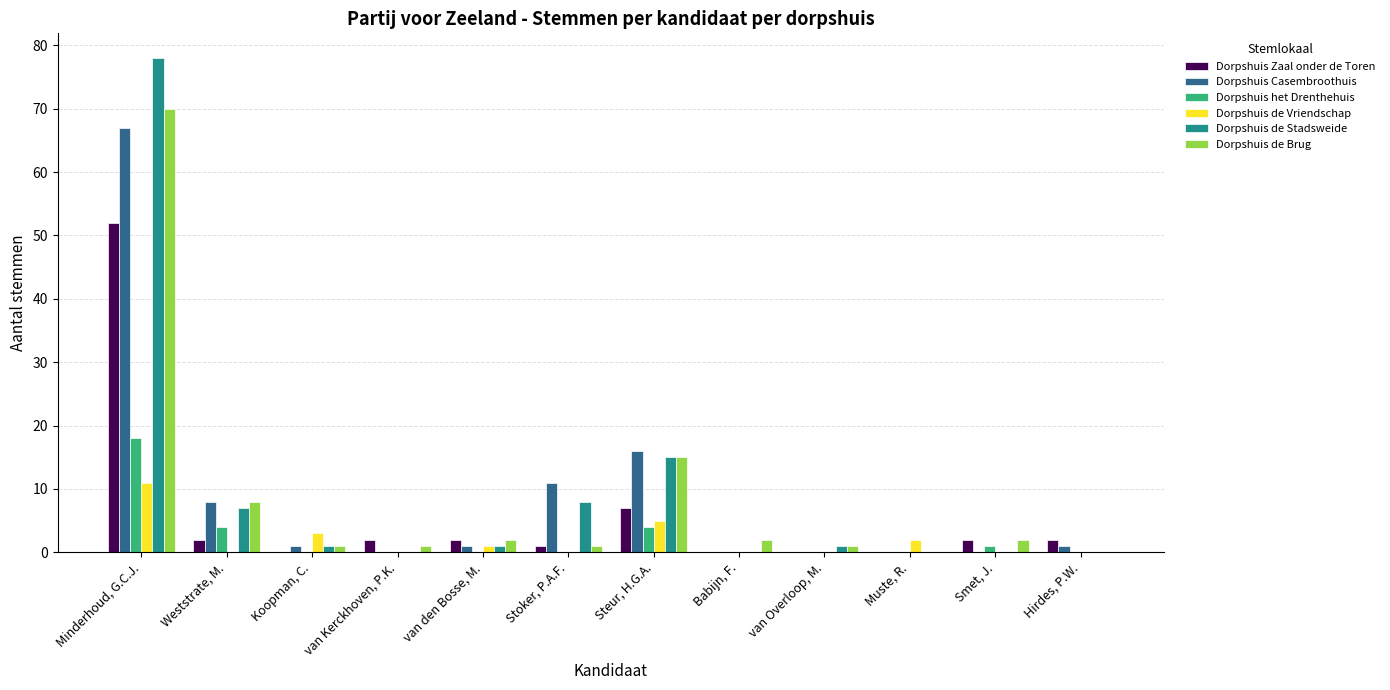

The value of Dorpshuis de Stadsweide at Minderhoud, G.C.J. is 78. True or false?

True